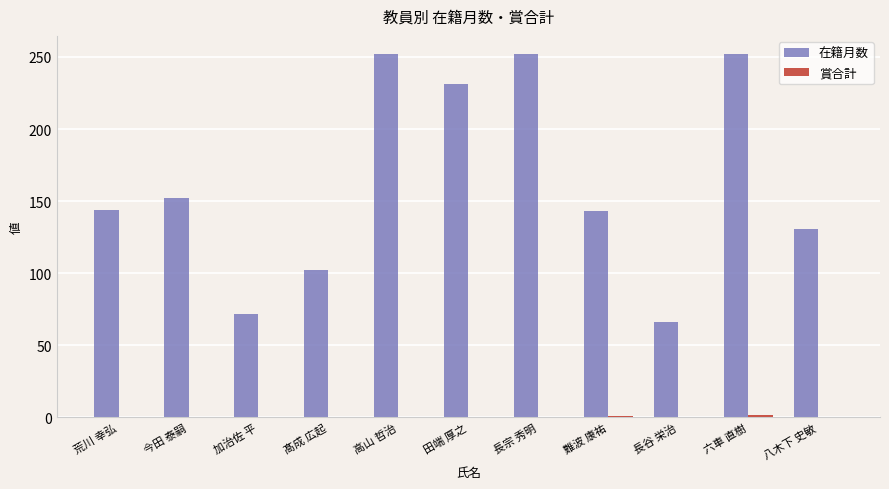

What is the sum of all 在籍月数 values?

1797